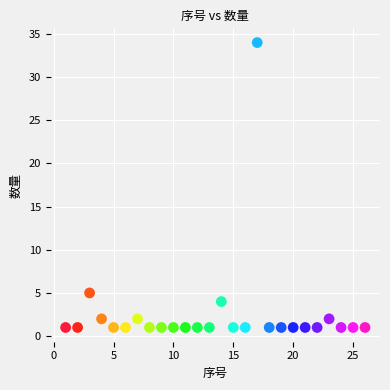

What Y value in the scatter plot is closest to 17?

5